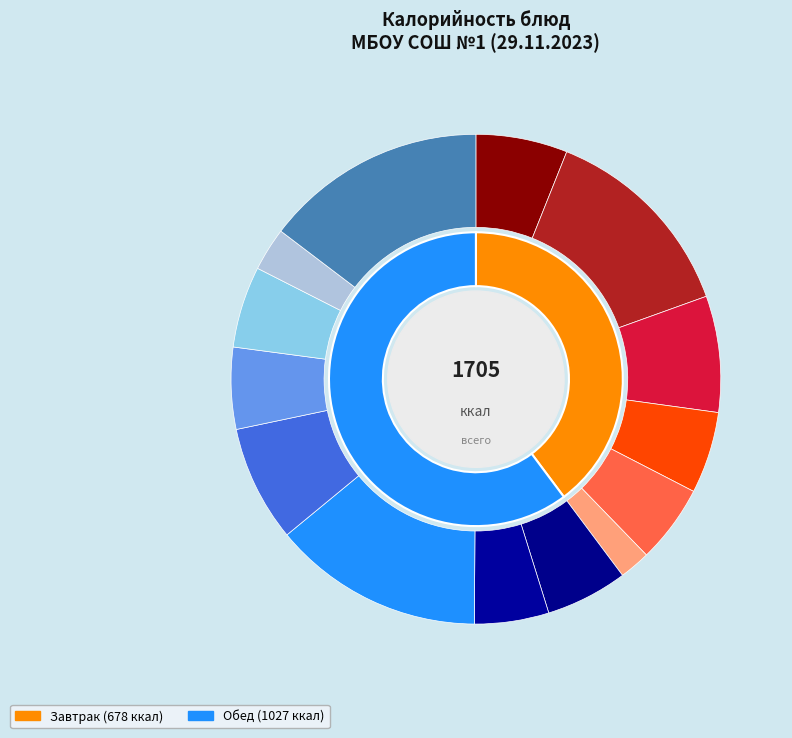

What is the change in value from Пюре картофельное (завтрак) to Хлеб Пшеничный (обед)?

-39.2